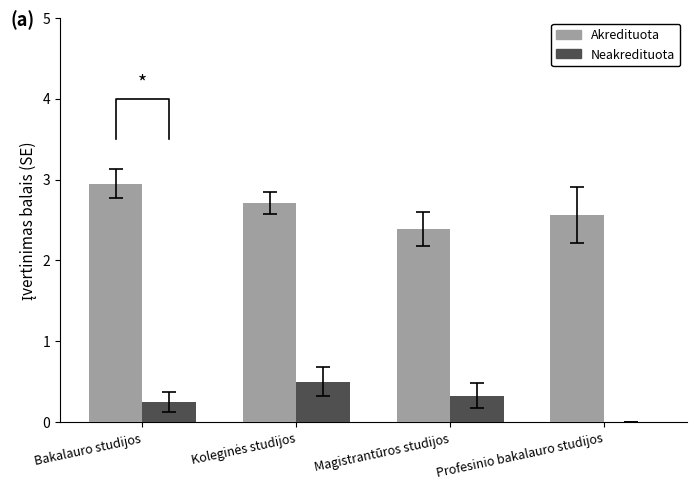

What is the difference between the Neakredituota values at Bakalauro studijos and Profesinio bakalauro studijos?

0.2